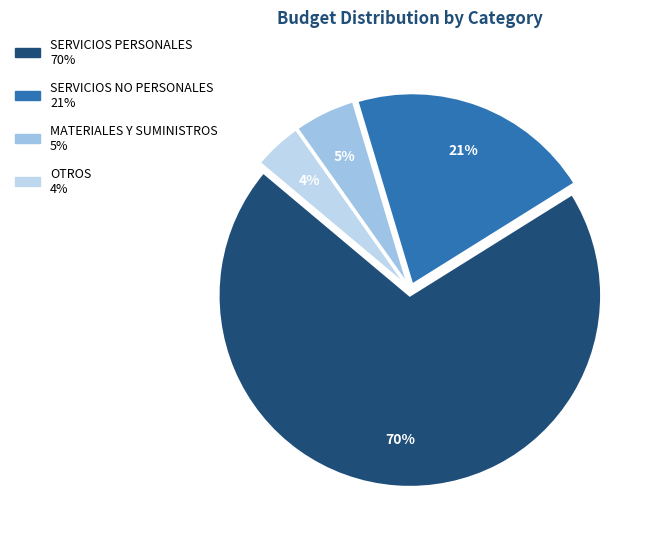

How many segments does this pie chart have?

4